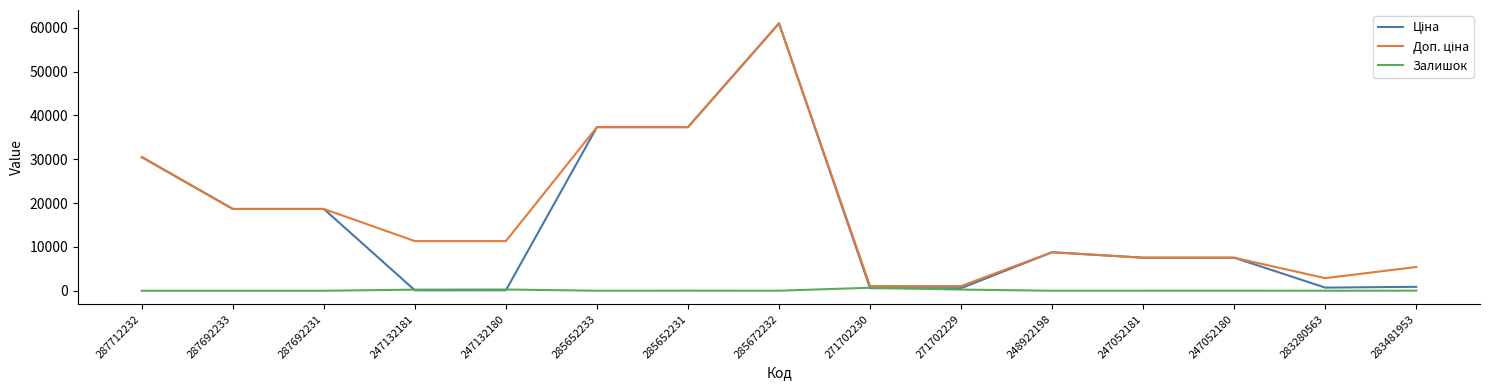

At which category does the chart reach its peak across all series?

285672232